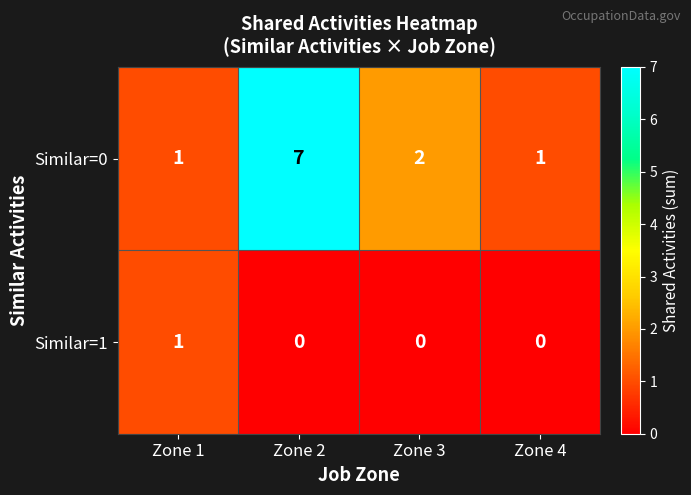

Rank the series by their average value, from highest to lowest.

Similar=0, Similar=1